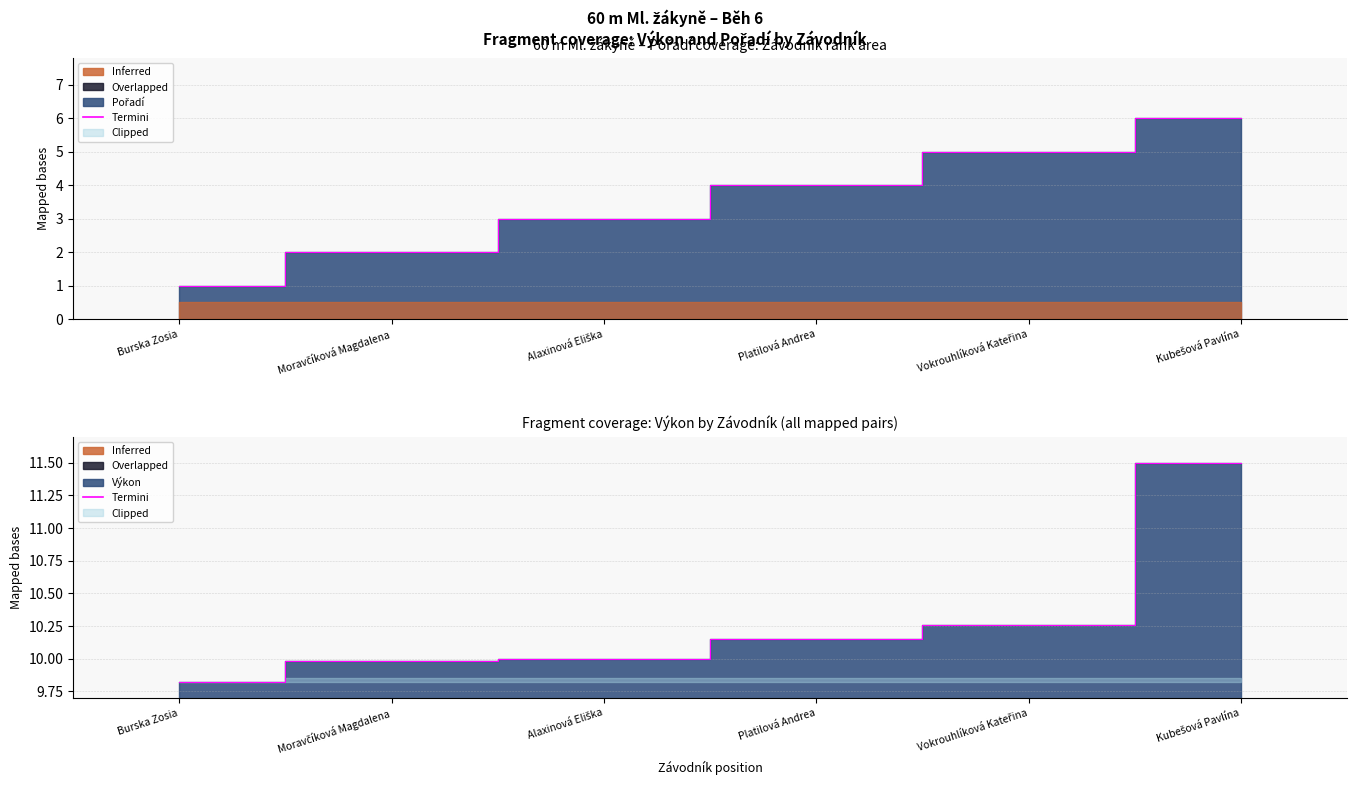

What is the average value?

10.3